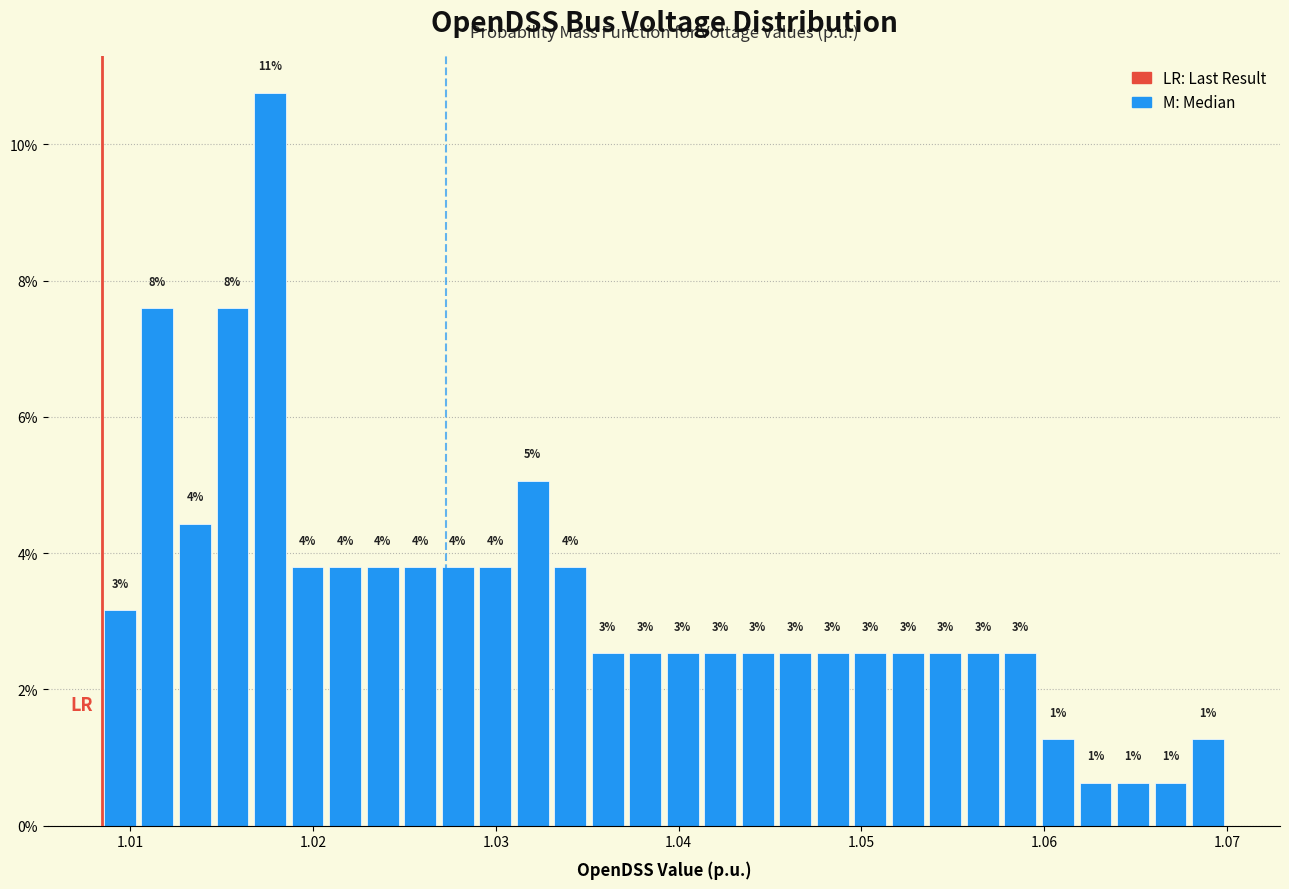

Around what value on the x-axis is the tallest bar? Give the approximate position of its centre, as read against the axis.

1.018